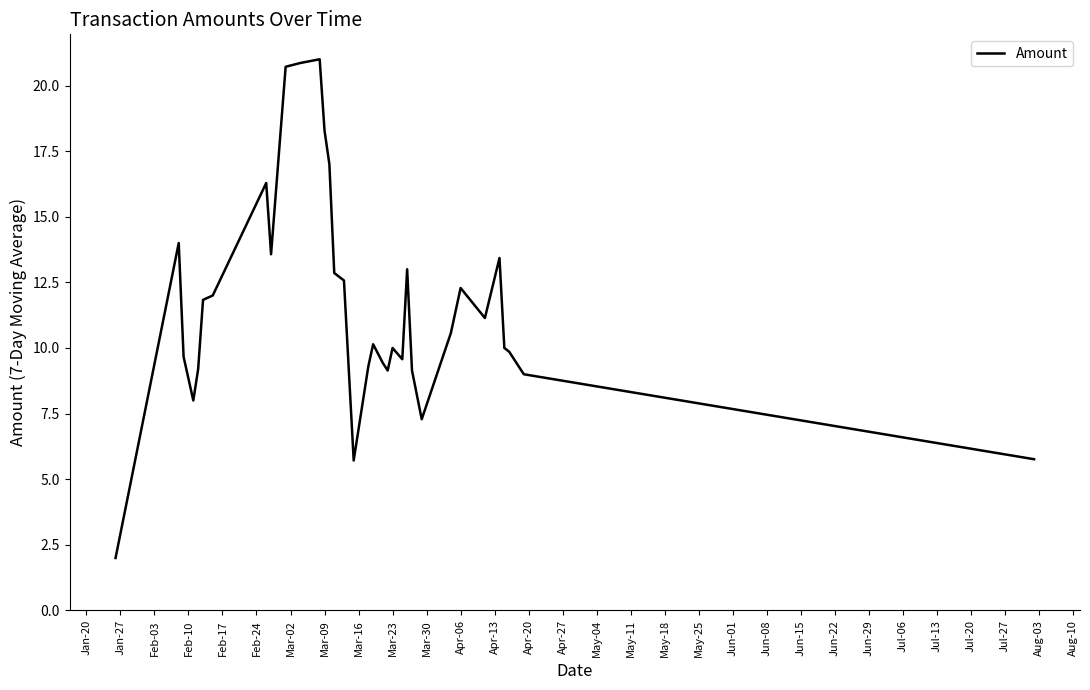

What is the minimum value shown in the chart?

2.0